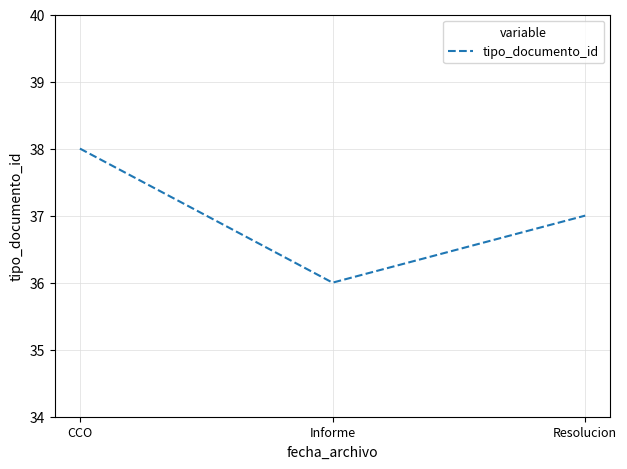

What is the difference between the maximum and minimum values?

2